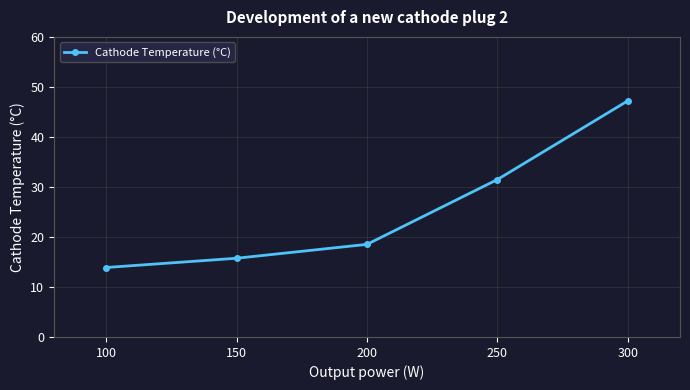

Does the chart have visible grid lines?

Yes